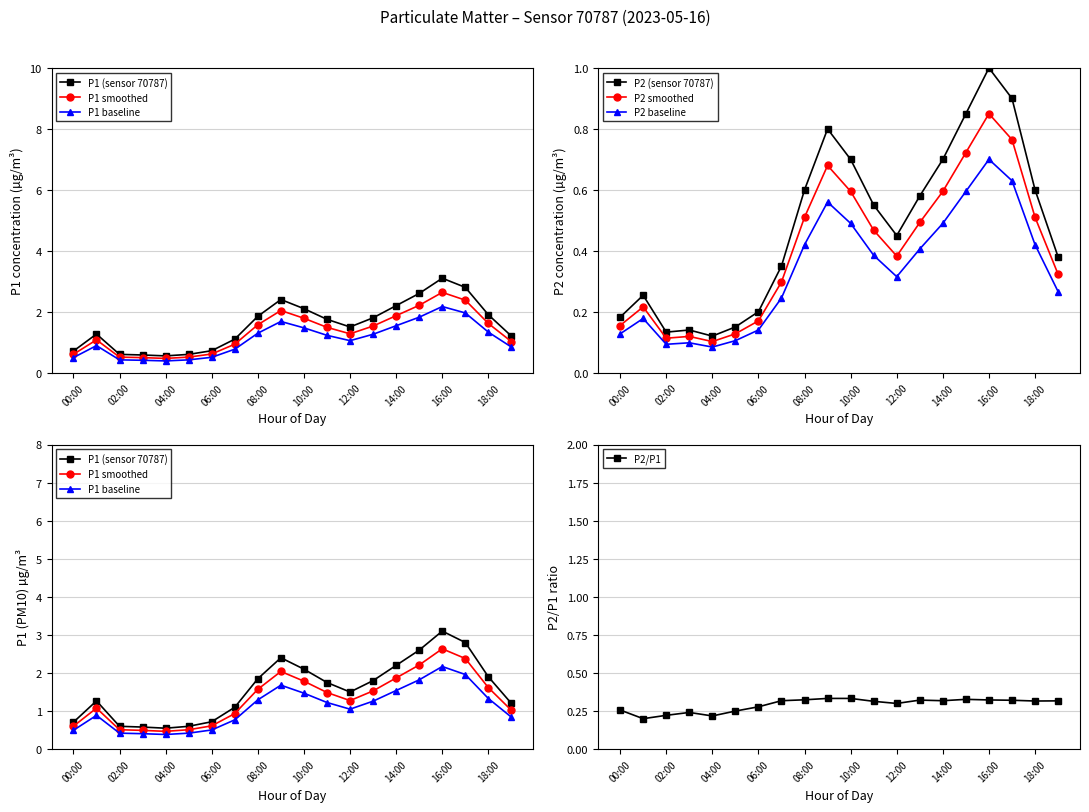

Which series has the widest spread of values?

P1